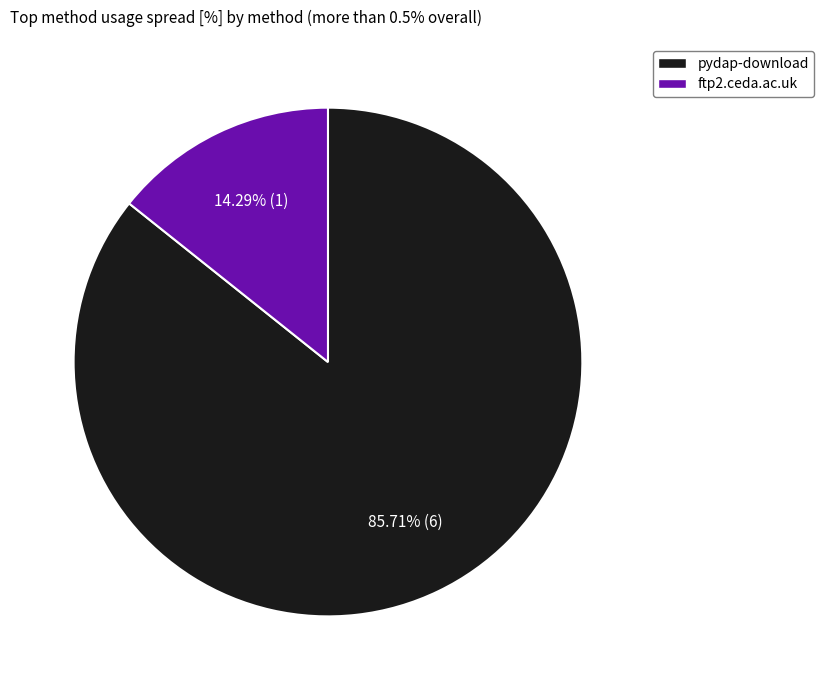

How many segments does this pie chart have?

2